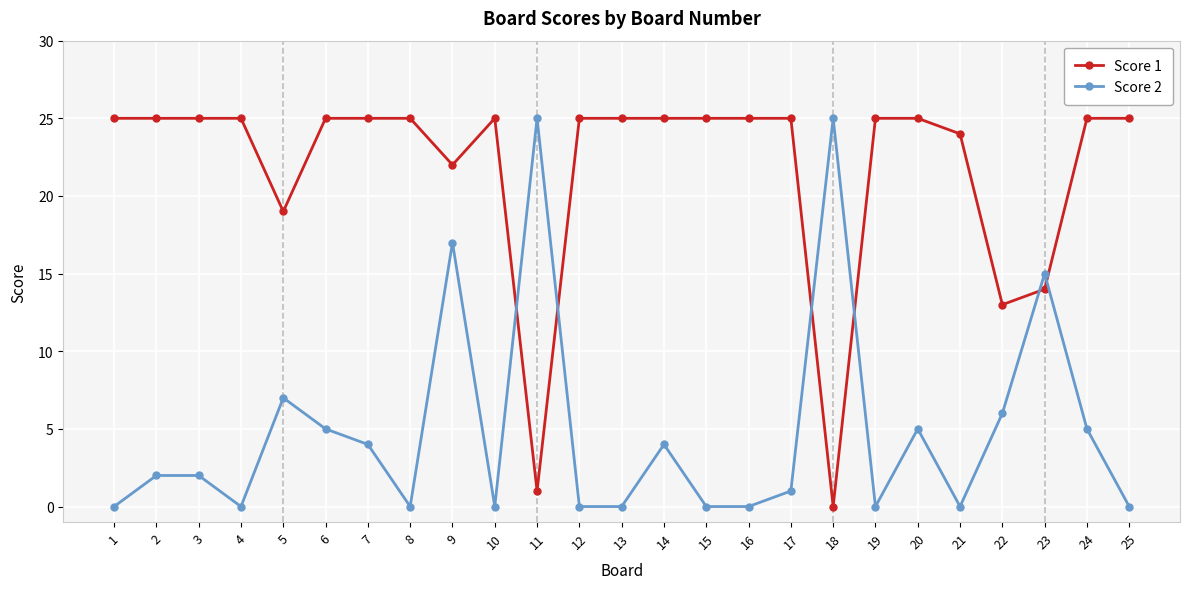

What is the maximum value for Score 1?

25